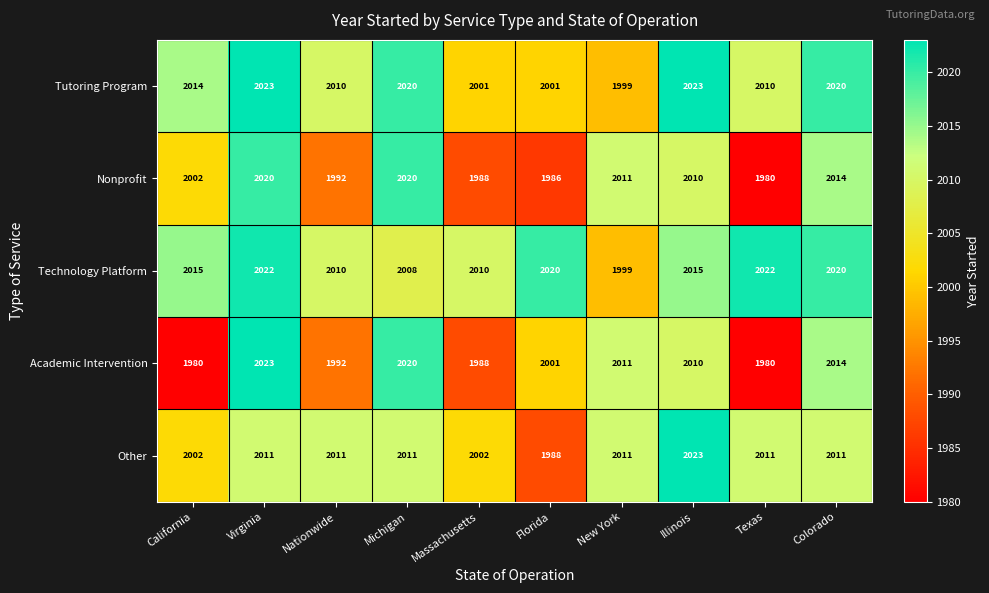

What is the difference between the maximum and minimum values in the Tutoring Program series?

24